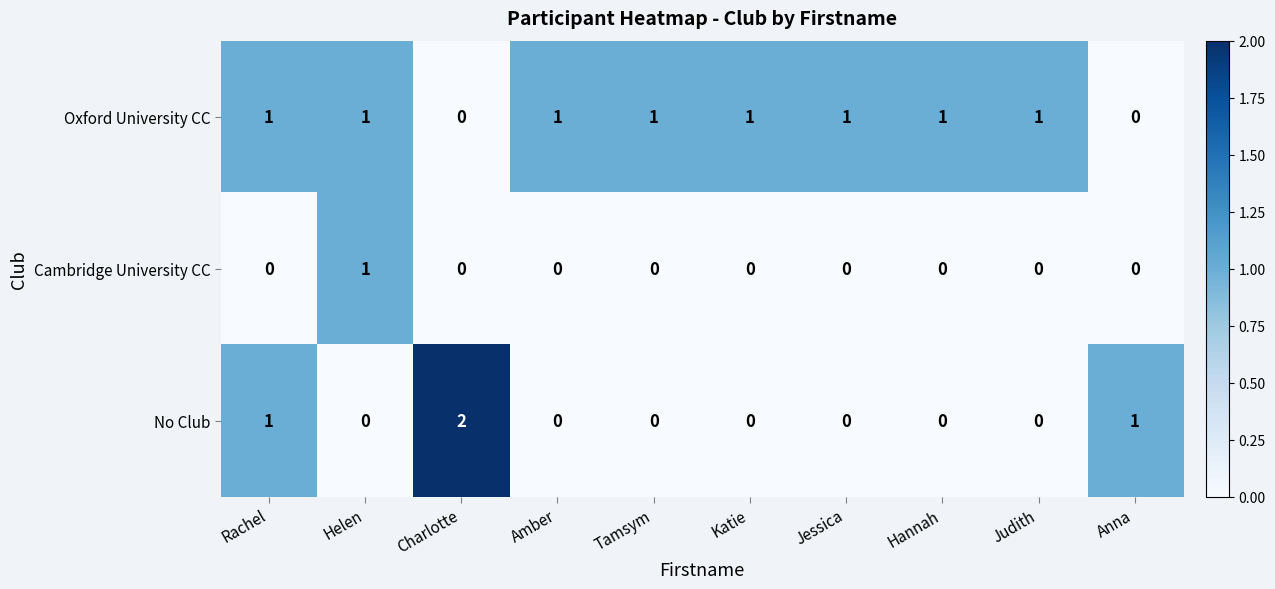

How many Oxford University CC values are between 1 and 2?

8